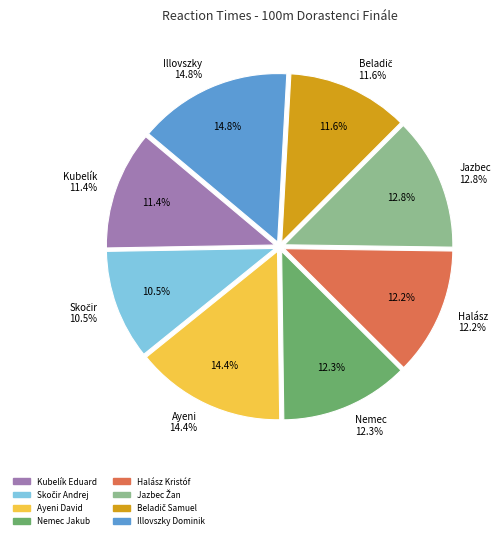

How many slices are in this pie chart?

8